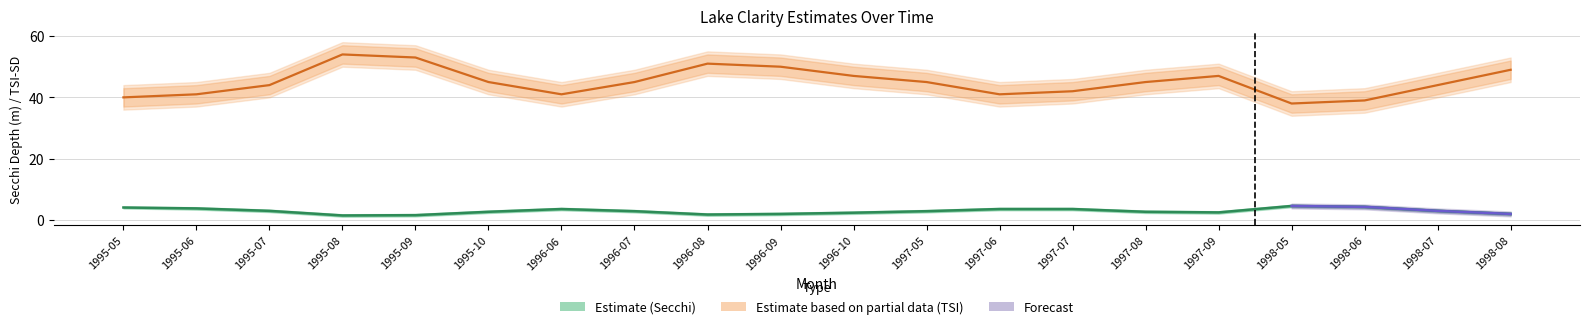

Which series changed the most between 1996-09 and 1998-07?

Tsi Sd